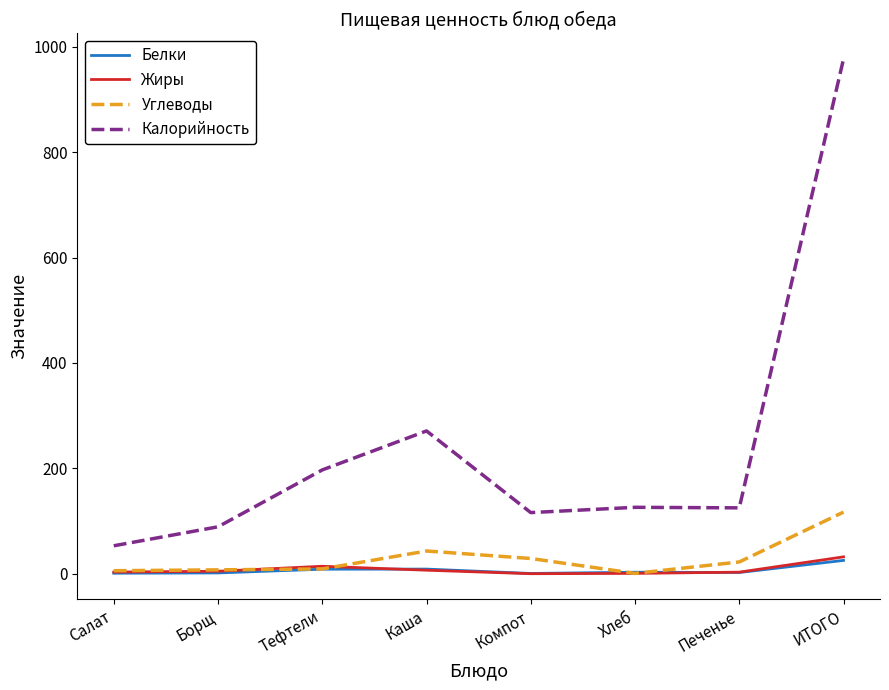

Which series has the widest spread of values?

Калорийность